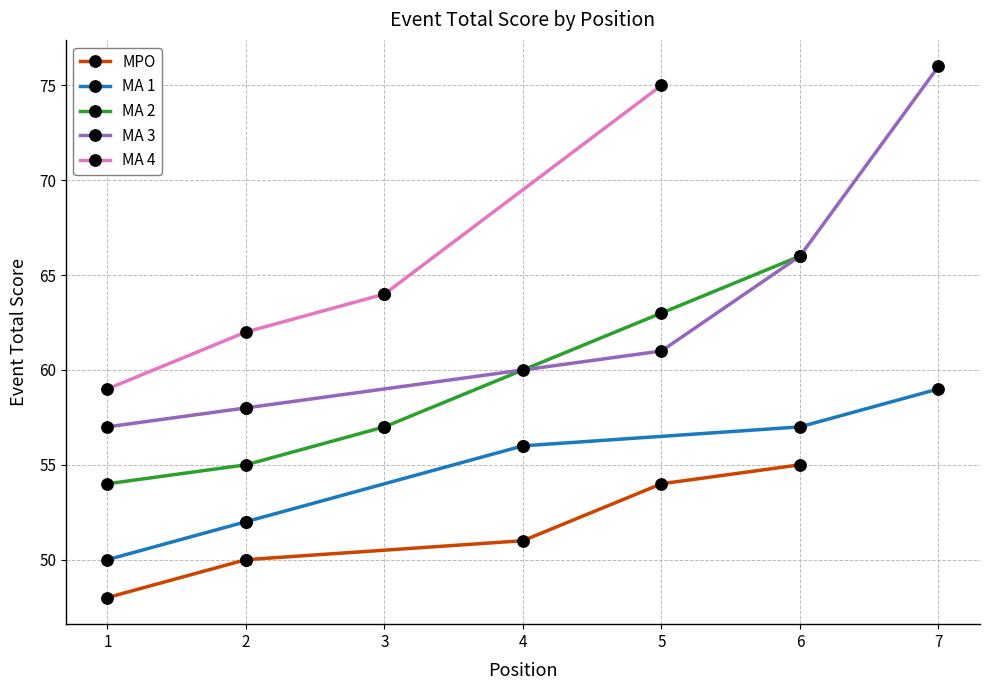

Read the value at 2, to the nearest 10.

50